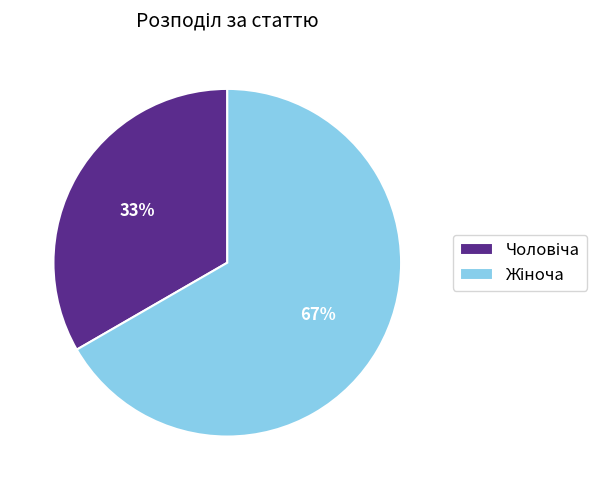

Is there a majority slice in this chart?

Yes